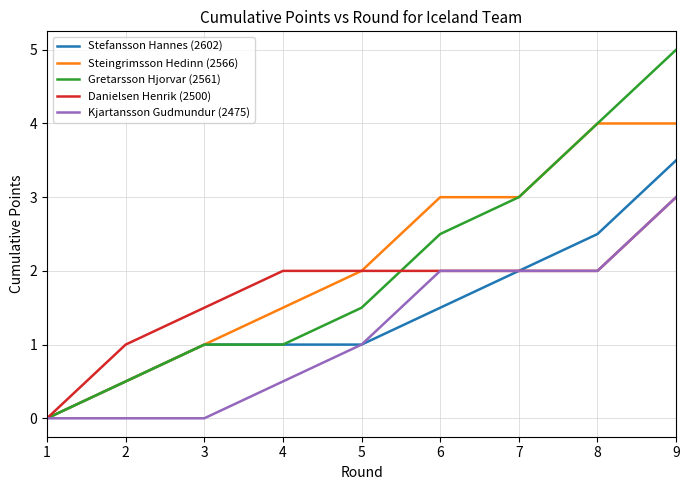

At which category is the sum across all series the highest?

9